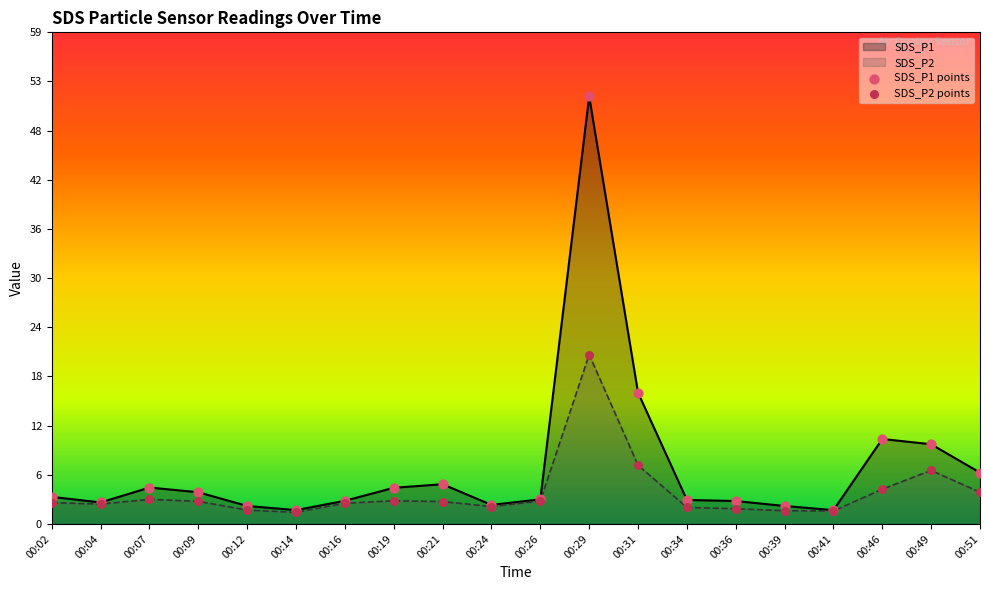

At how many categories does at least one series exceed 41?

1